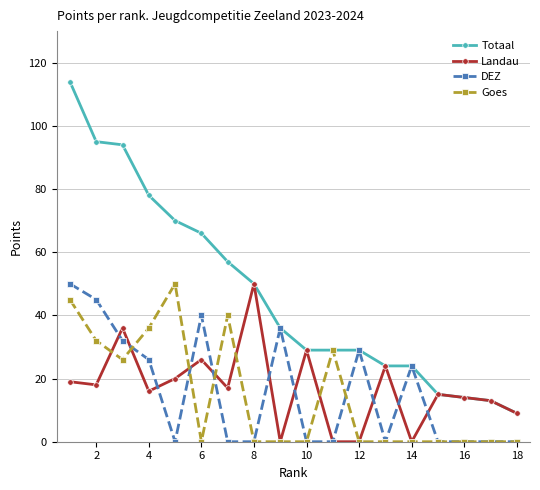

True or false: DEZ has more than 1 interior local peaks.

True